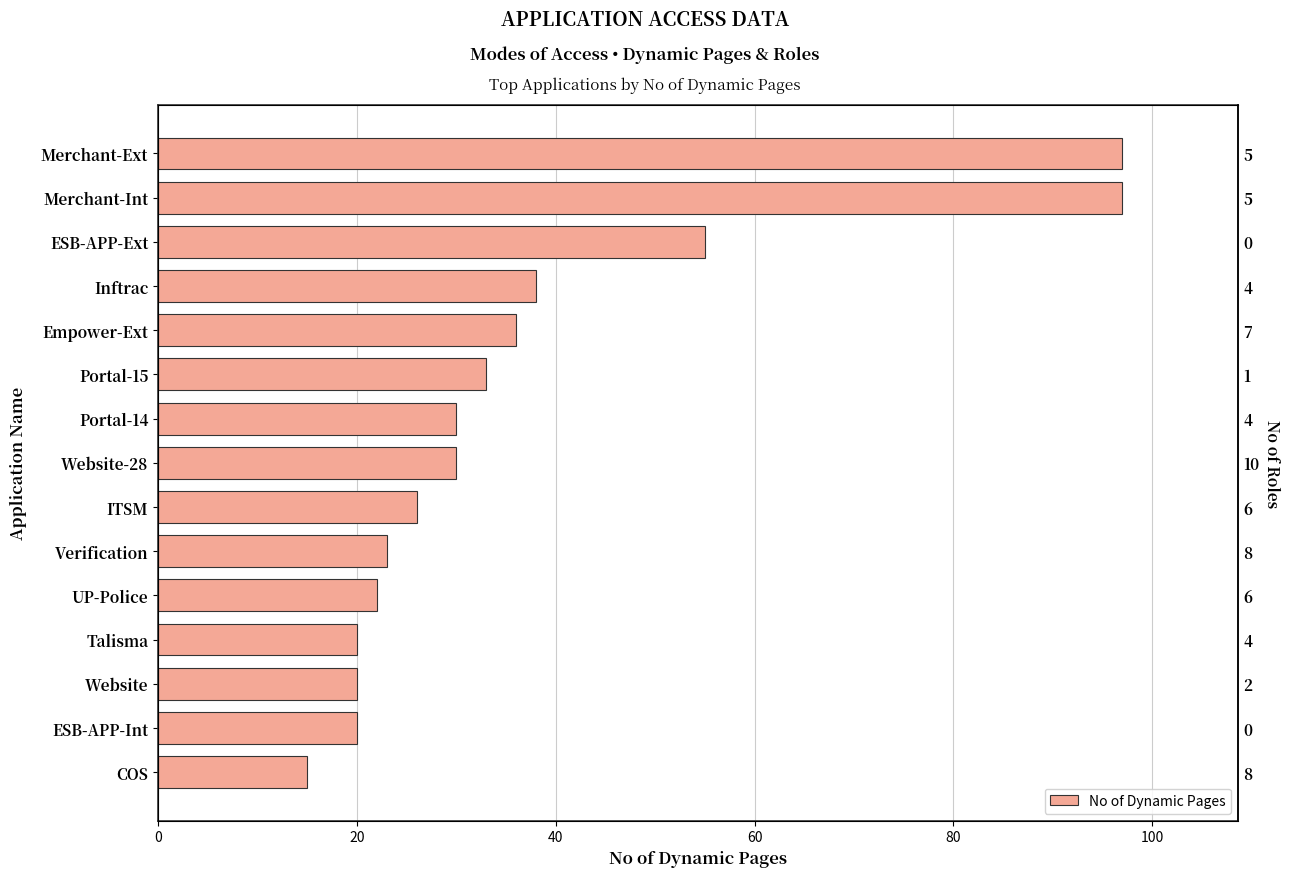

How many bars are there in total?

15